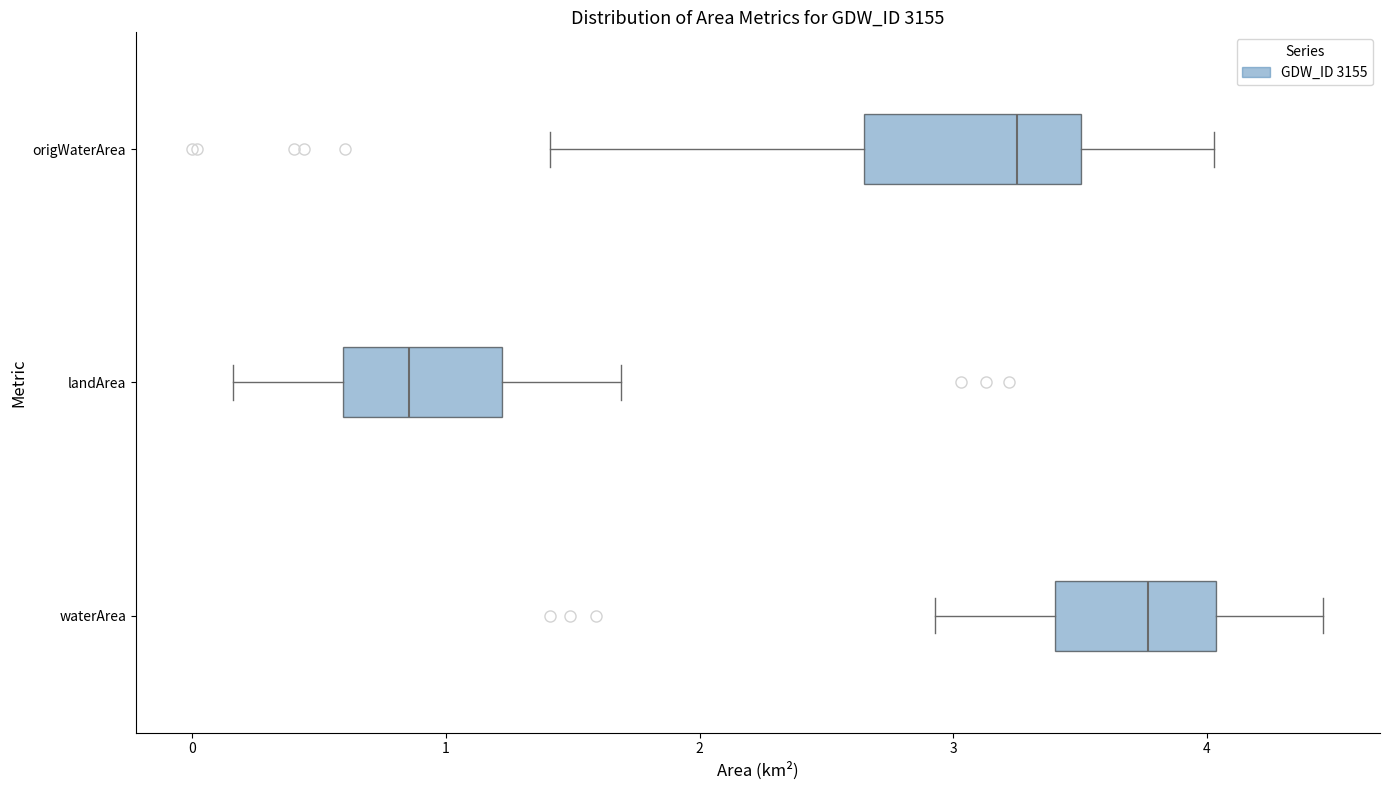

Comparing the boxes themselves (not the whiskers), which one is the widest?

origWaterArea